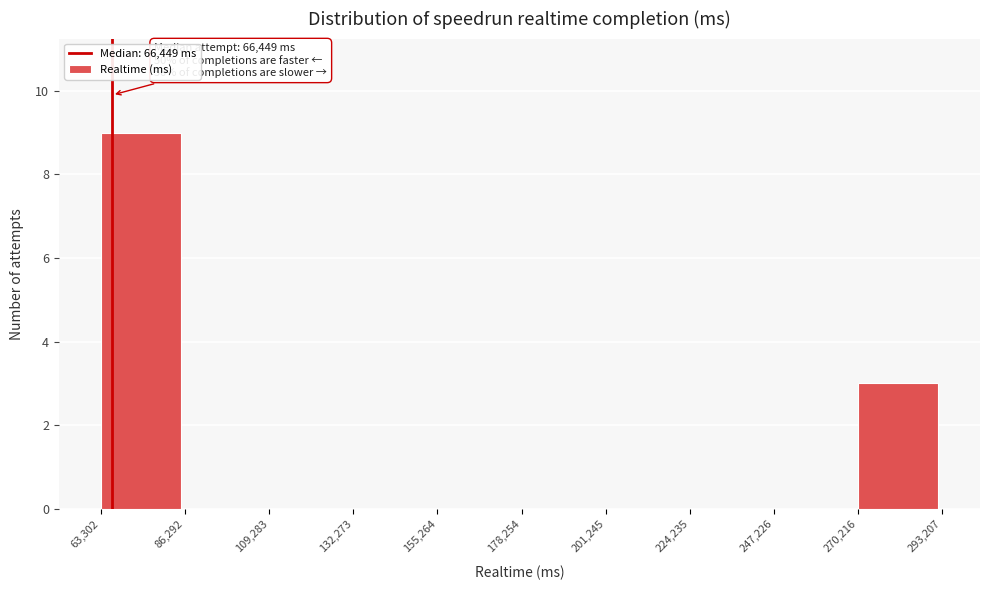

Which range on the x-axis has the tallest bar?

63,302 to 86,292